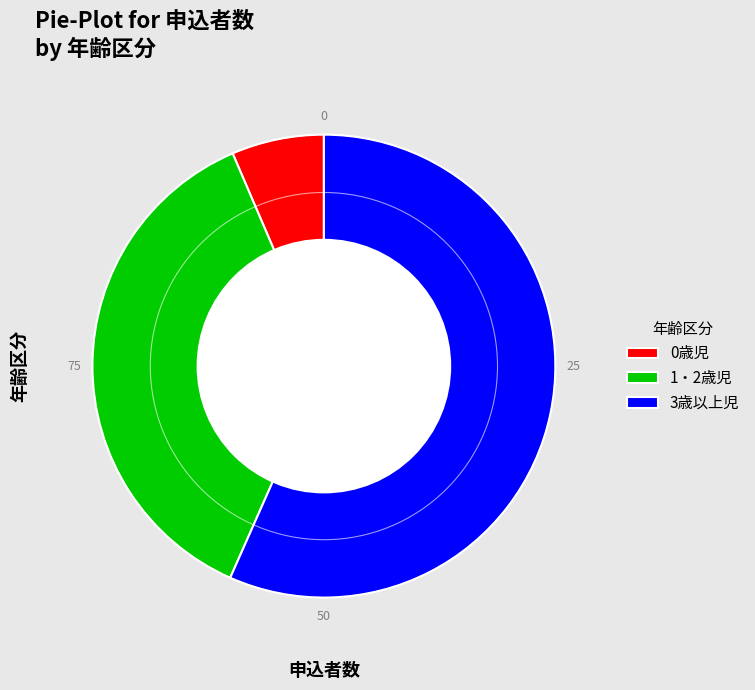

How many segments does this pie chart have?

3